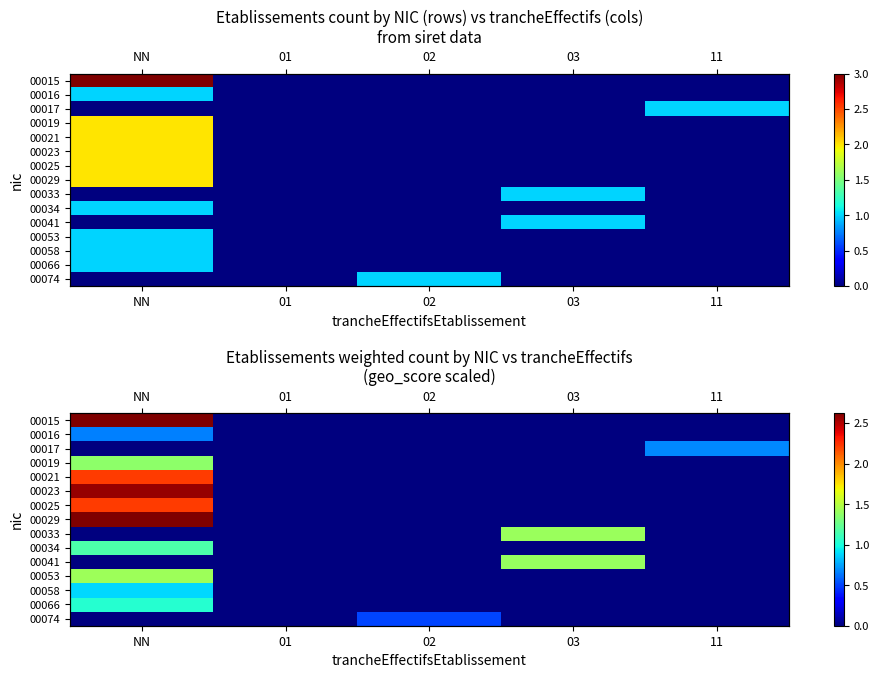

List the labels in order of 00017 value, smallest first.

NN, 01, 02, 03, 11